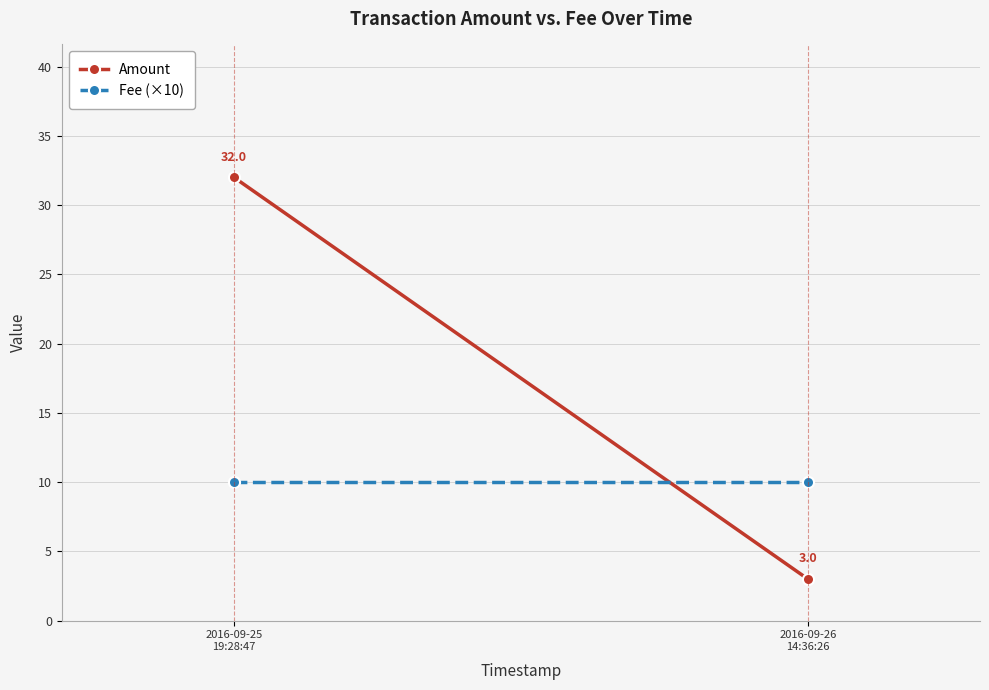

Rank the series at 2016-09-25
19:28:47 from lowest to highest value.

Fee (×10), Amount